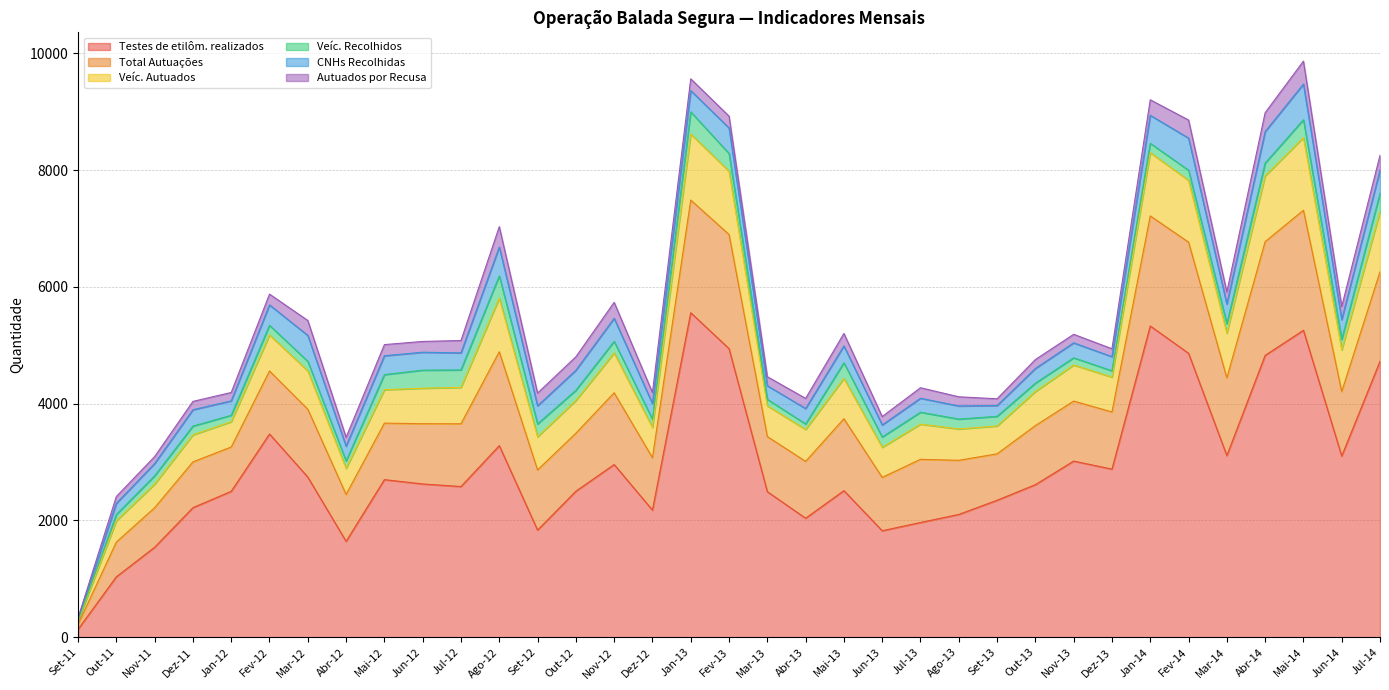

Where is the first local maximum for Total Autuações?

Fev-12